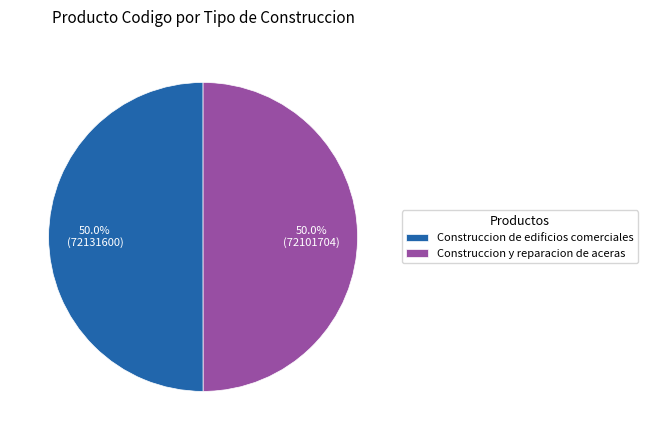

What is the ratio of the value at Construccion de edificios comerciales to the value at Construccion y reparacion de aceras?

1.0